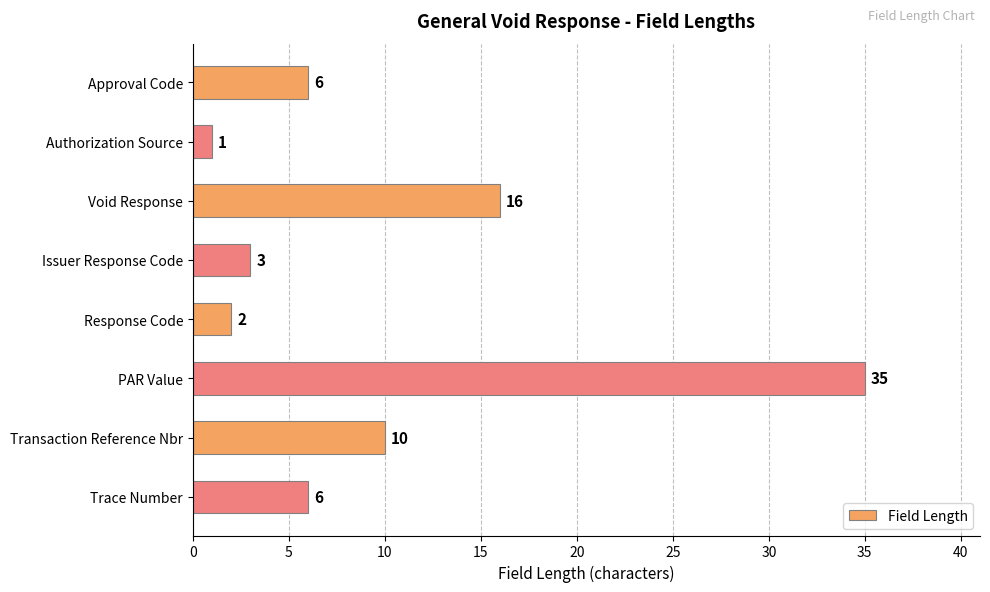

How many data points are less than 6?

3